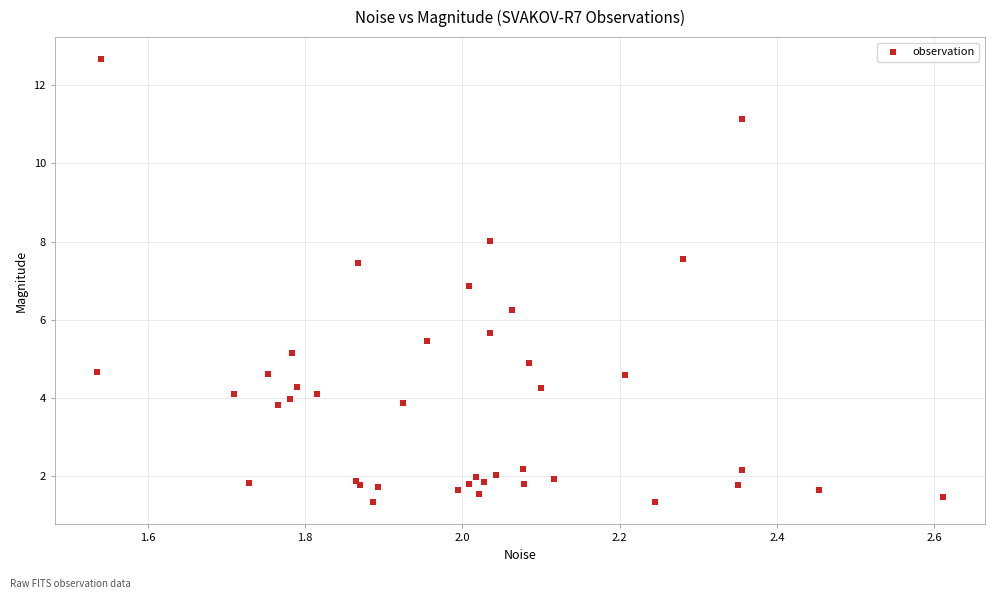

What Y value in the scatter plot is closest to 7?

6.9